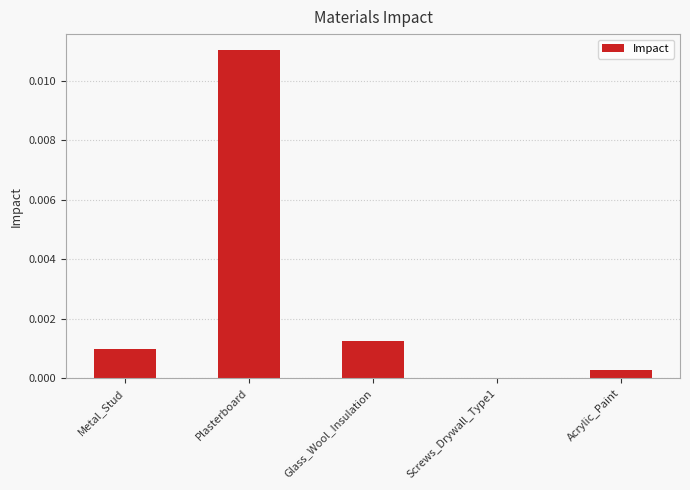

Between Acrylic_Paint and Metal_Stud, which is larger?

Metal_Stud